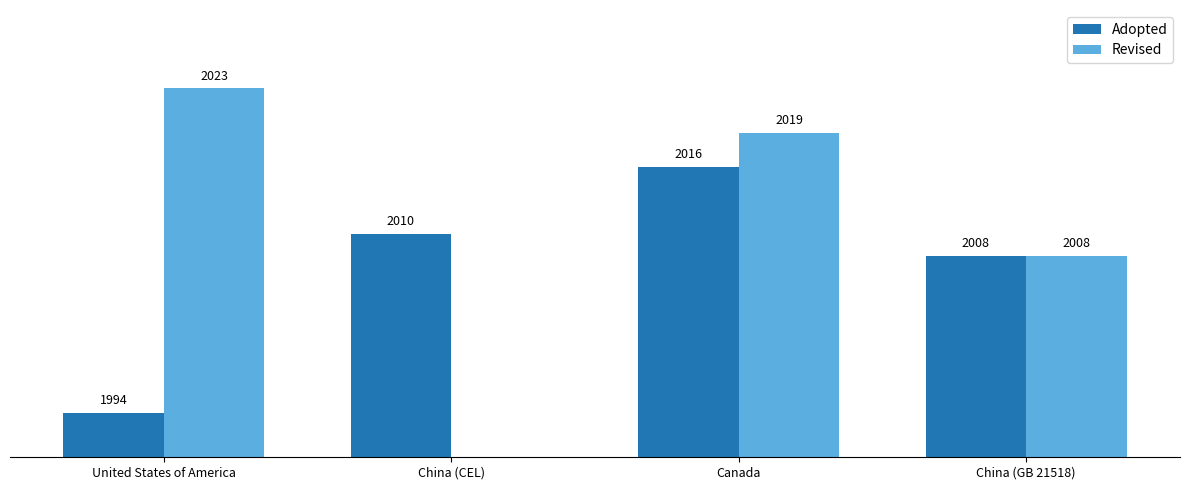

The Revised series shows 2008 at China (GB 21518). True or false?

True